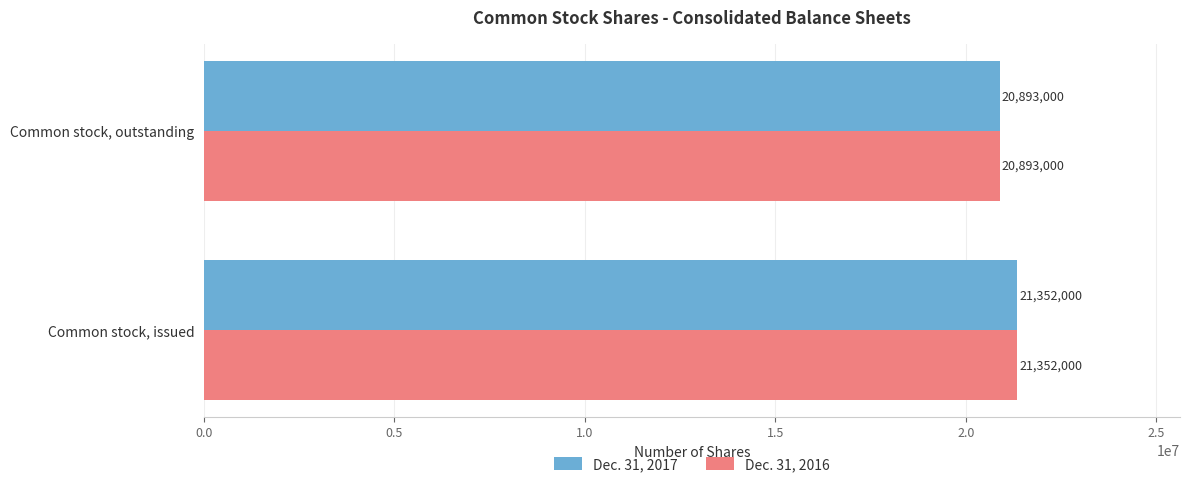

At how many categories does at least one series exceed 20996360?

1